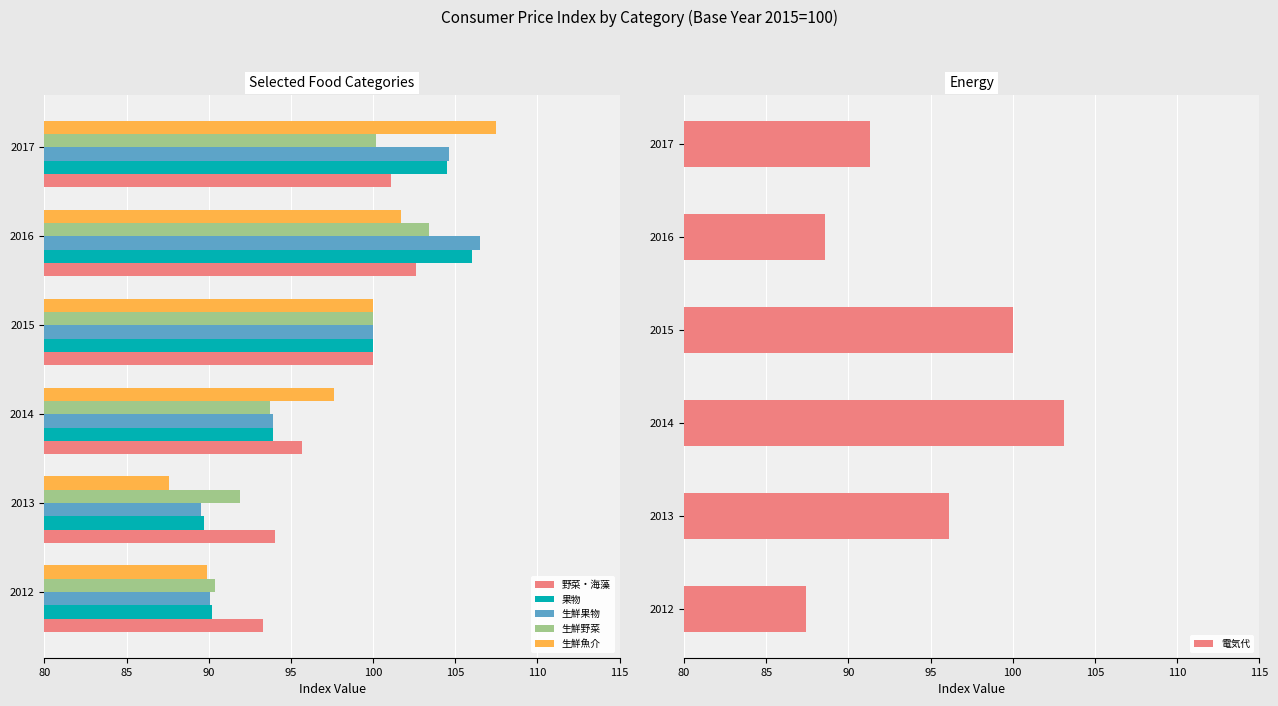

Is the value of 生鮮魚介 at 2017 greater than the value of 生鮮果物 at 2015?

Yes